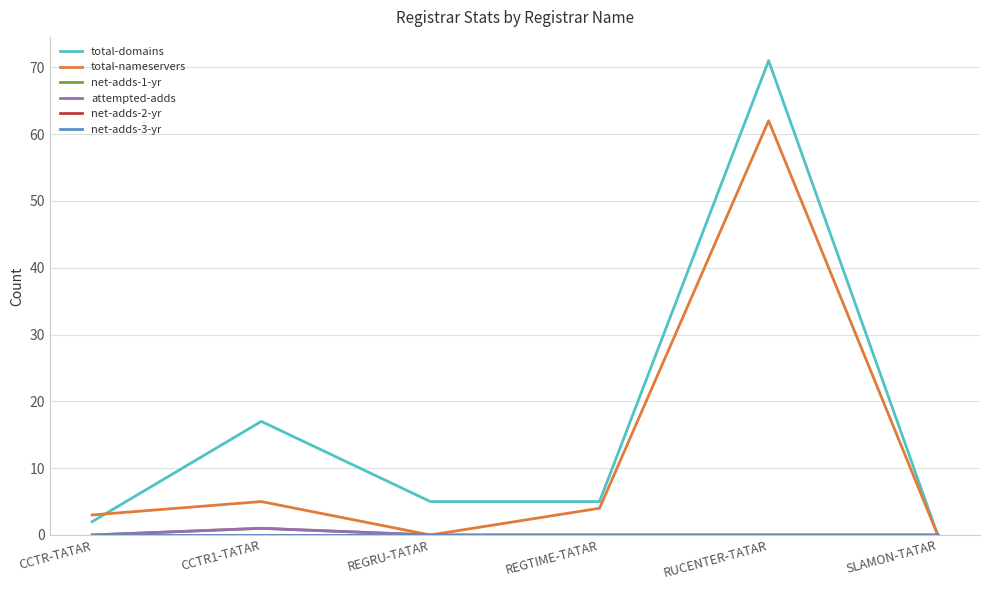

How many net-adds-1-yr values are between 0 and 1?

6